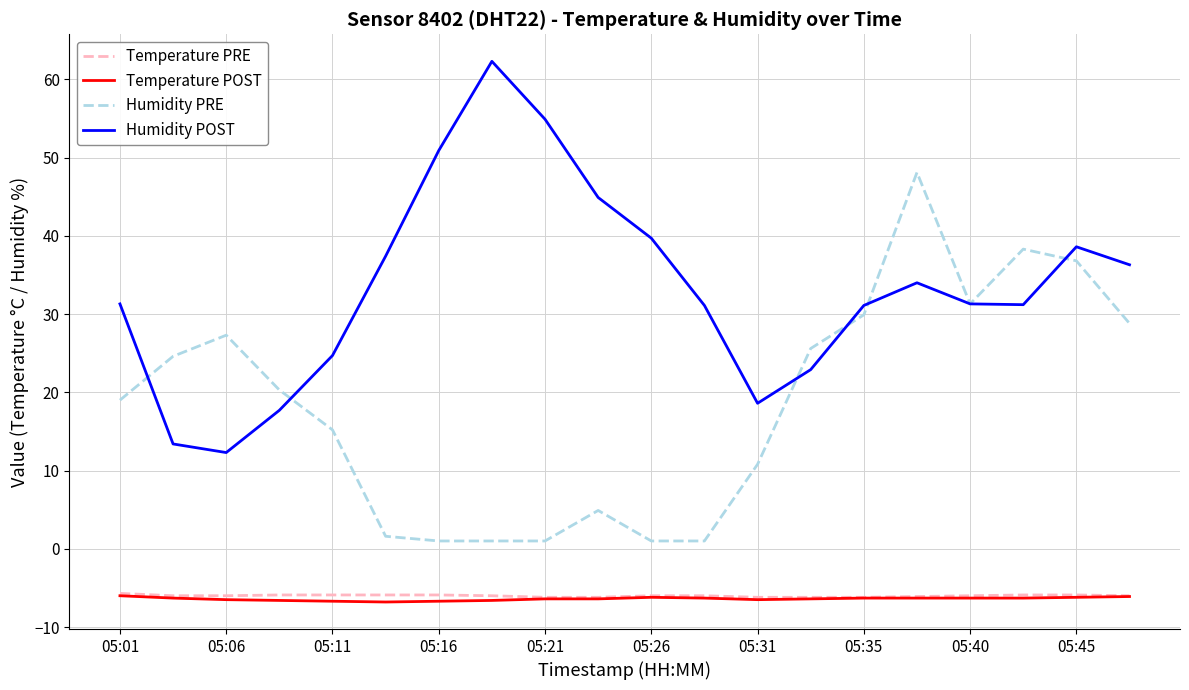

True or false: Humidity POST and Temperature PRE intersect in this chart.

False